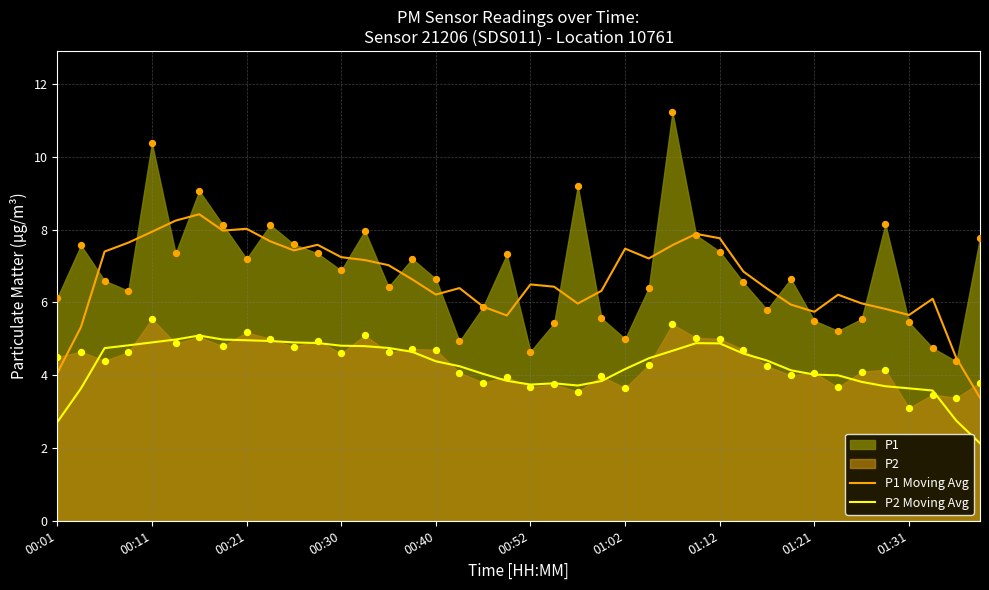

The P2 Moving Avg series shows 4.4 at 00:40. True or false?

True